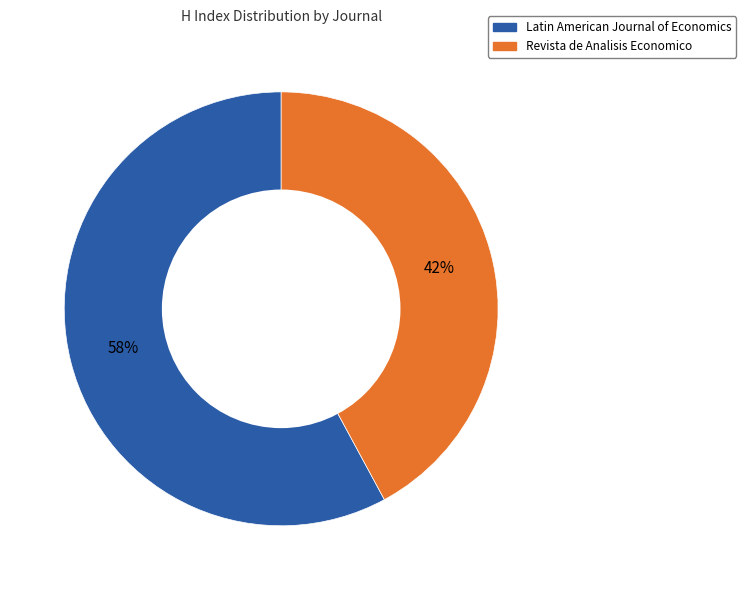

Approximately how many times larger is the value at Revista de Analisis Economico compared to Latin American Journal of Economics?

0.7